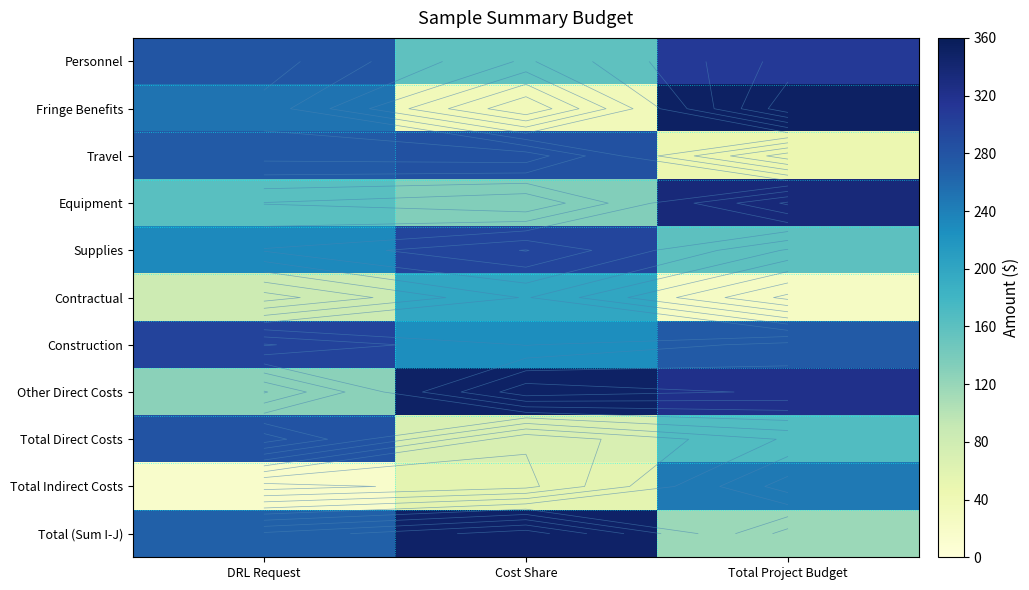

List the labels in order of Contractual value, largest first.

Cost Share, DRL Request, Total Project Budget